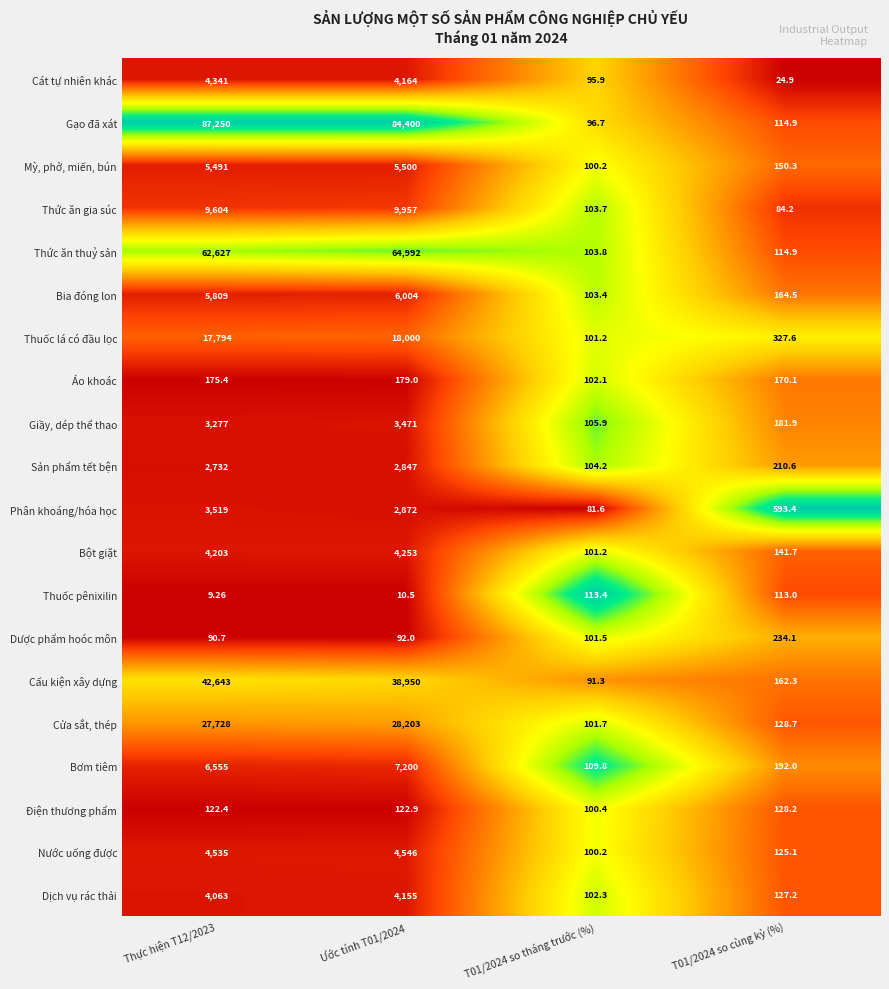

What is the maximum value shown in the chart?

87250.0